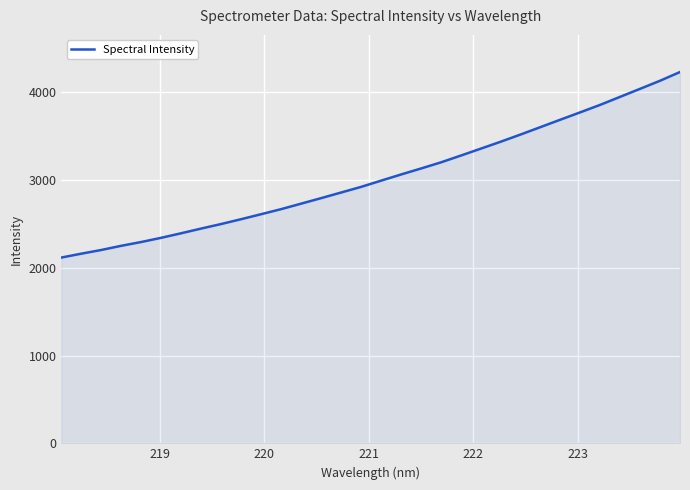

True or false: there are more than 1 points higher than both neighbors.

False